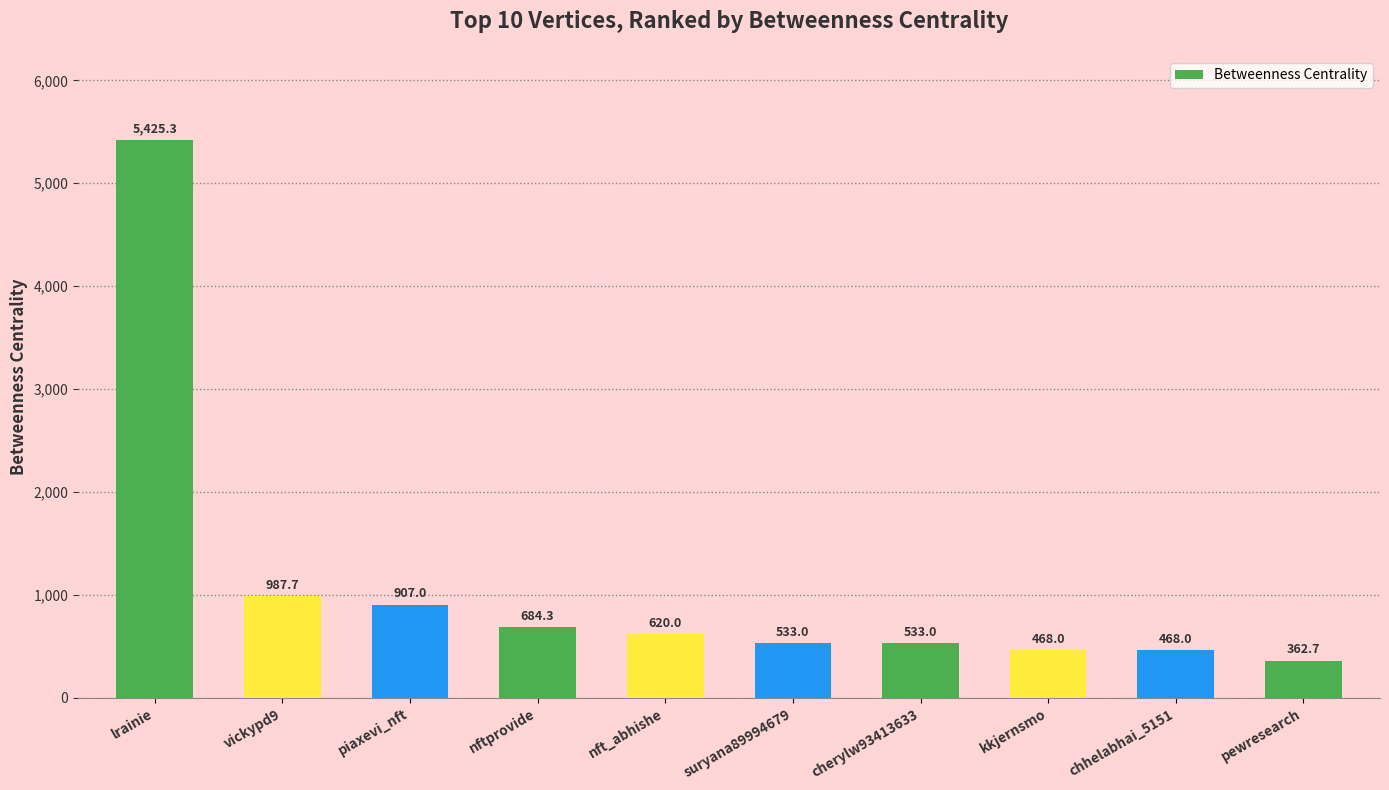

What is the sum of the values at lrainie and pewresearch?

5788.0